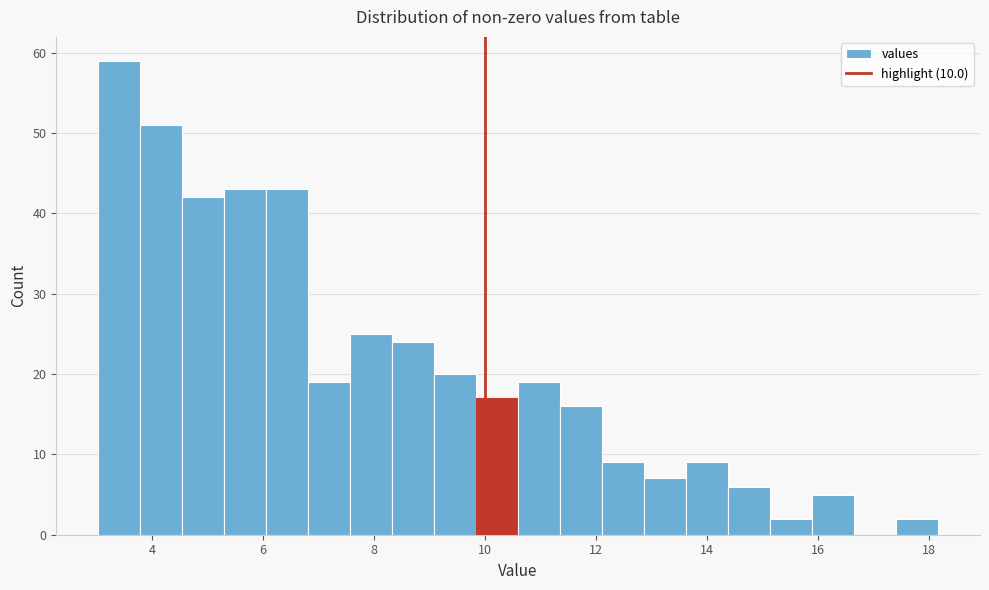

Read against the x-axis, roughly where is the centre of the tallest bar?

3.4